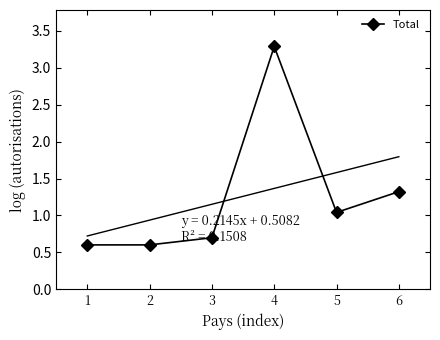

Rank the categories by value from lowest to highest.

1, 2, 3, 5, 6, 4